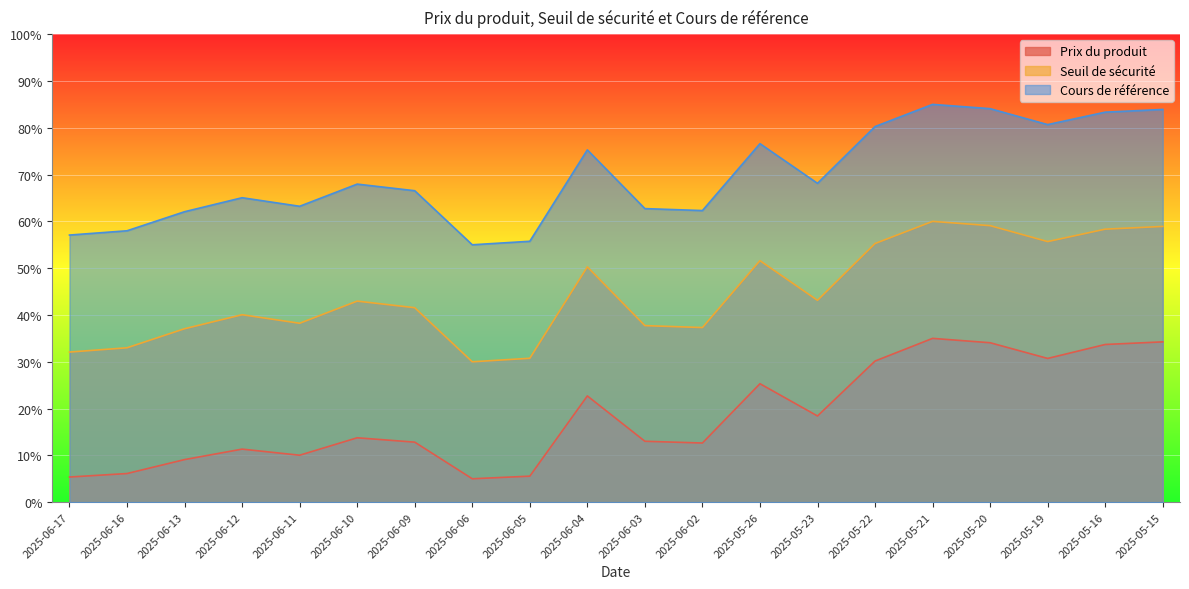

Where is the first local maximum for Cours de référence?

2025-06-12